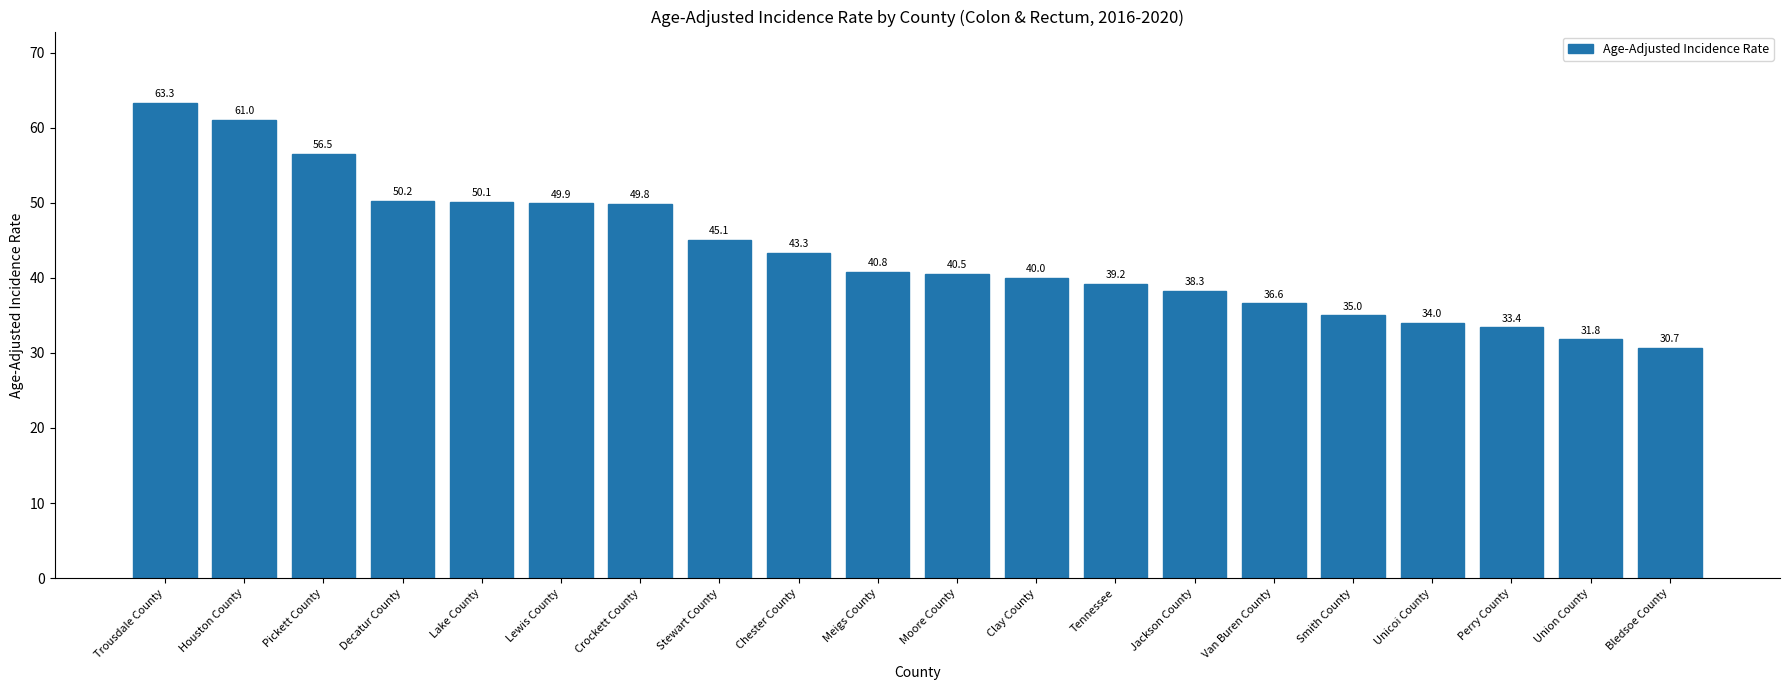

Where is the data nearest to the value 47?

Stewart County